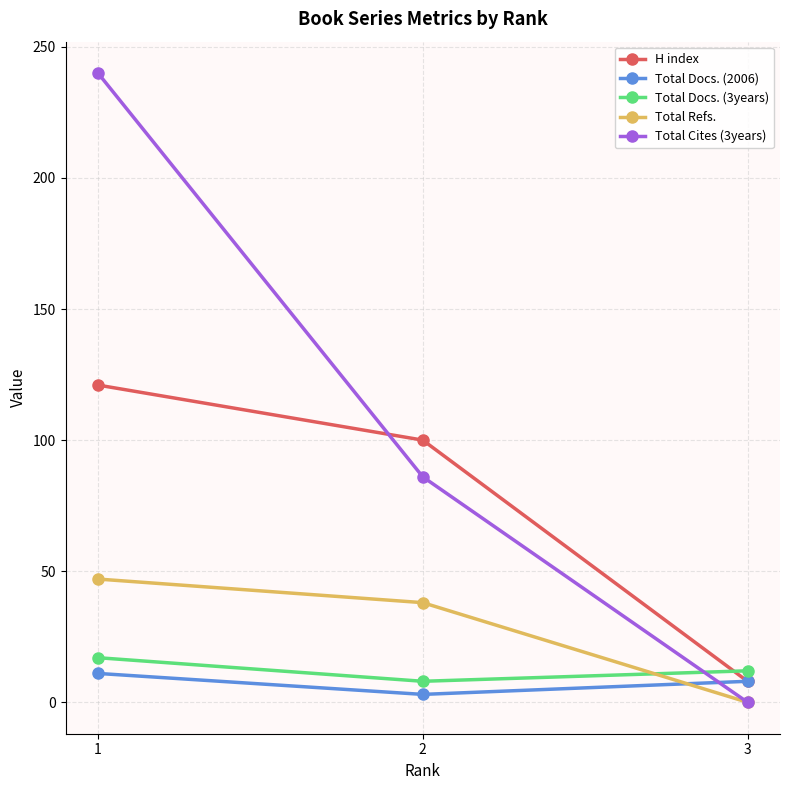

What is the total value across all series at 1?

436